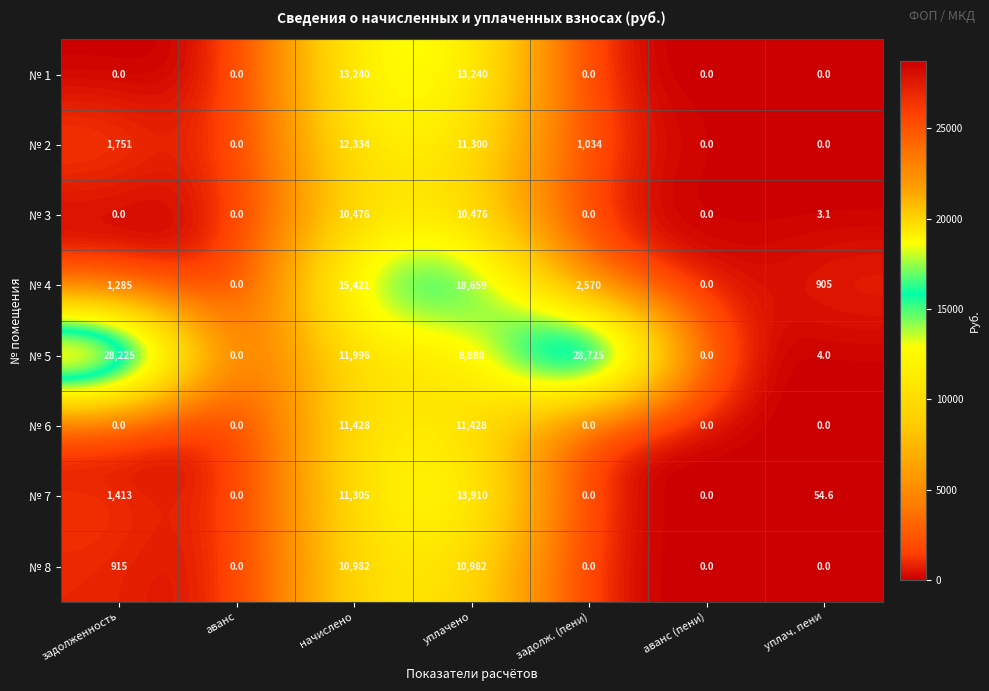

List the series in order of their peak value, lowest first.

№ 3, № 8, № 6, № 2, № 1, № 7, № 4, № 5